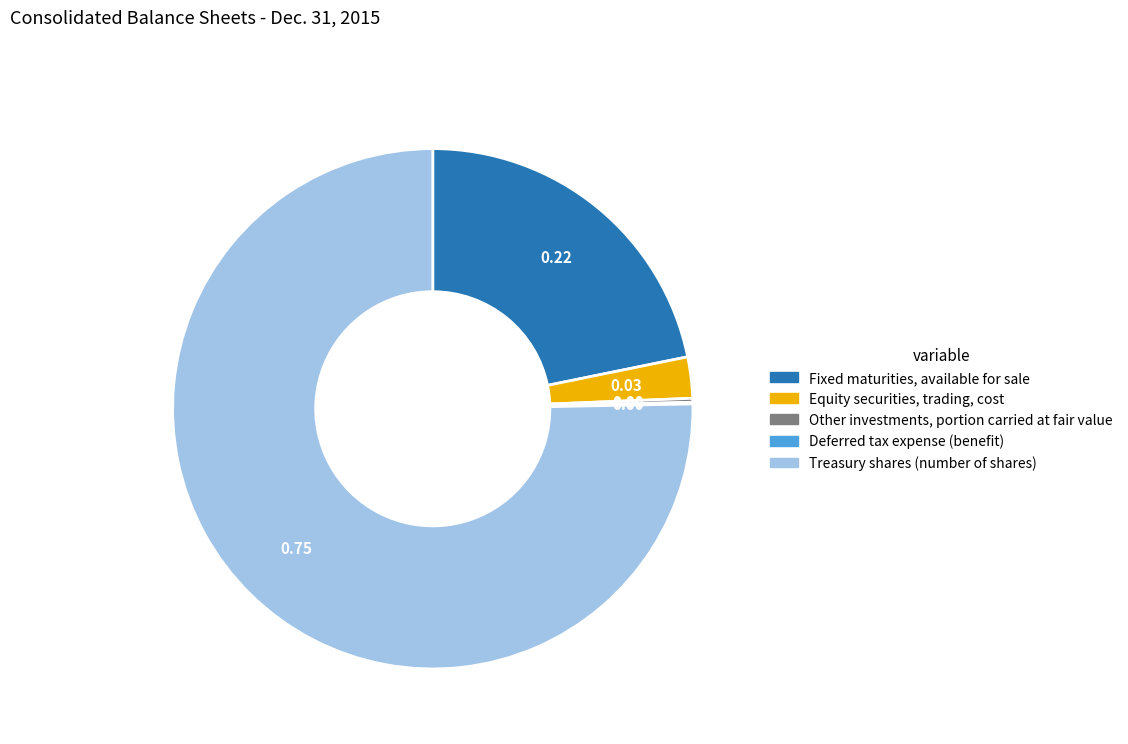

Which slice is the largest?

Treasury shares (number of shares)